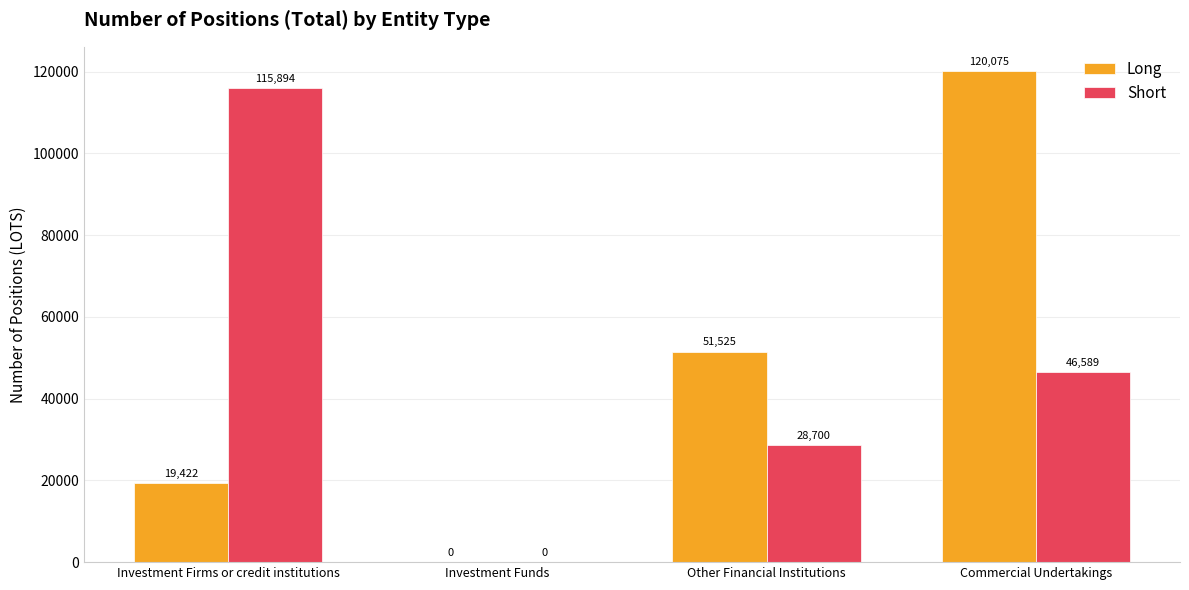

What is the average value of the Long series?

47756